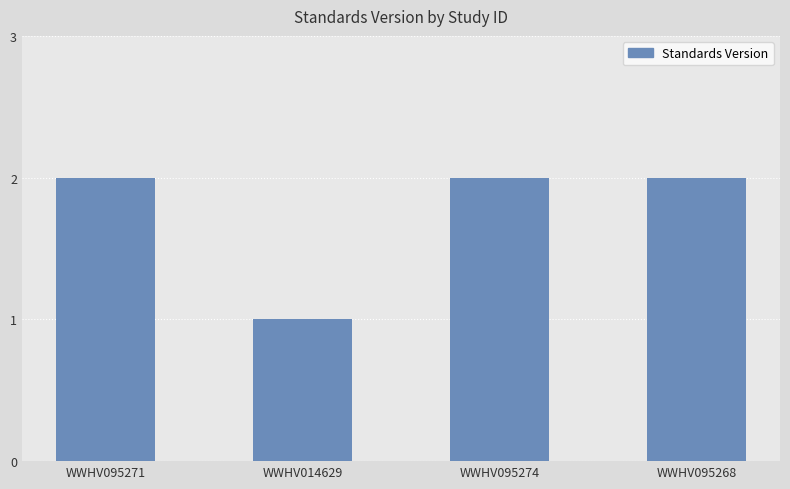

Count the number of data series in this chart.

1